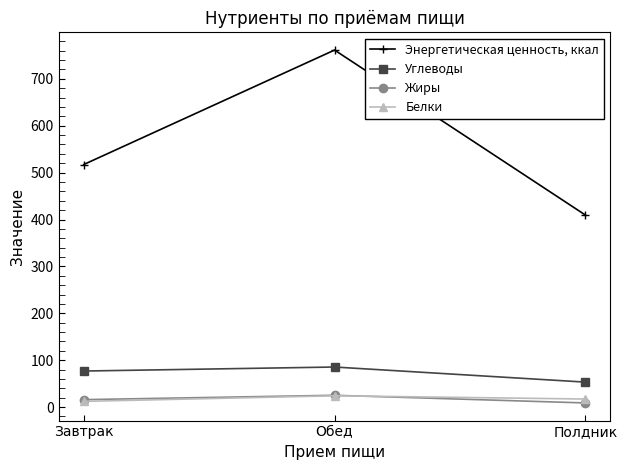

How many data points in Углеводы are above 76?

2